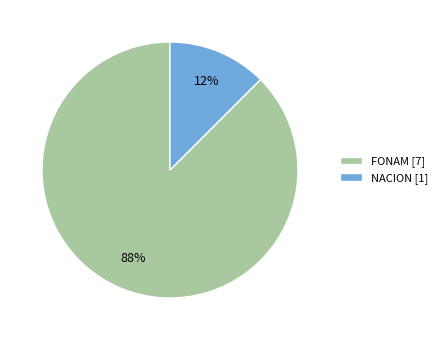

Which category has the smallest portion of the pie?

NACION